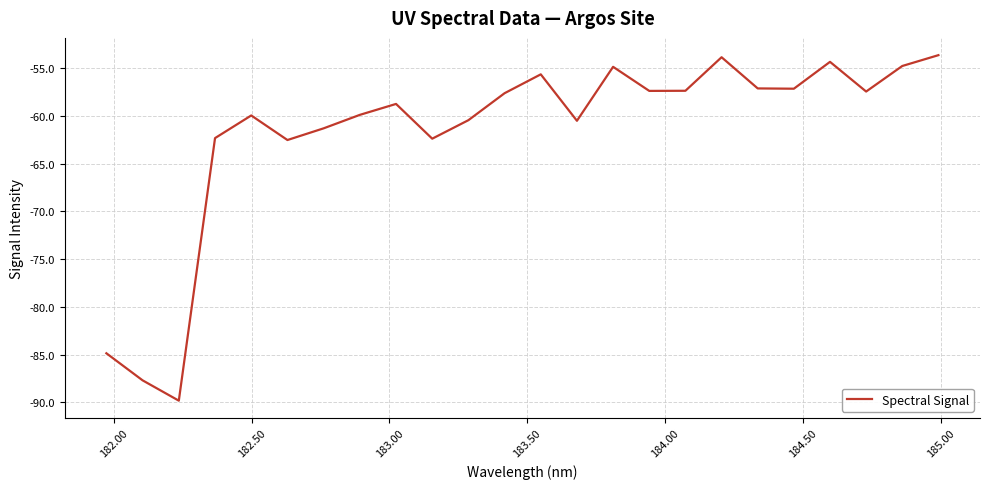

What is the average value?

-61.7